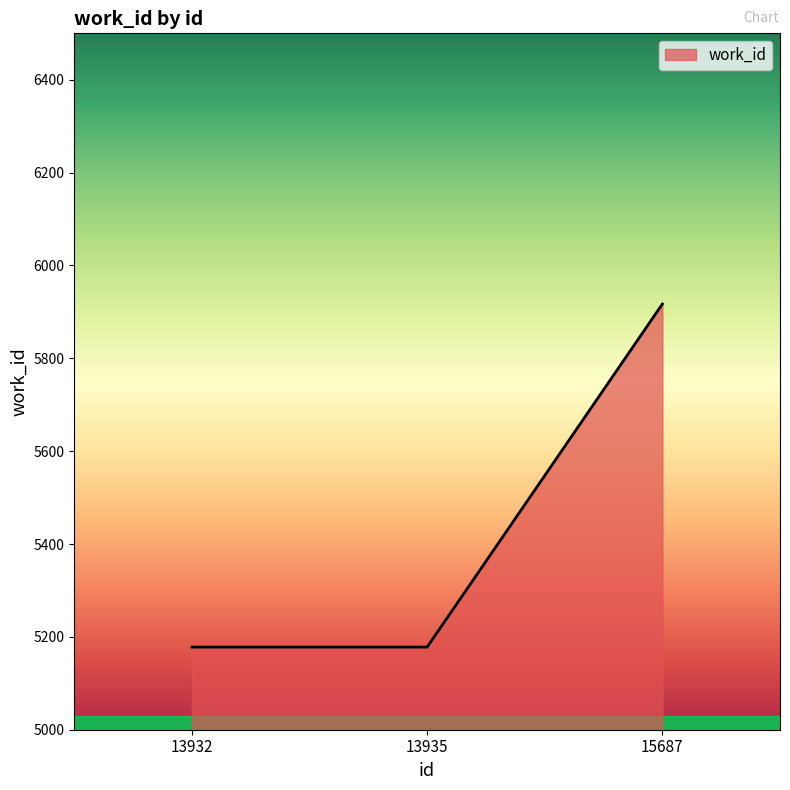

Does the chart have visible grid lines?

No